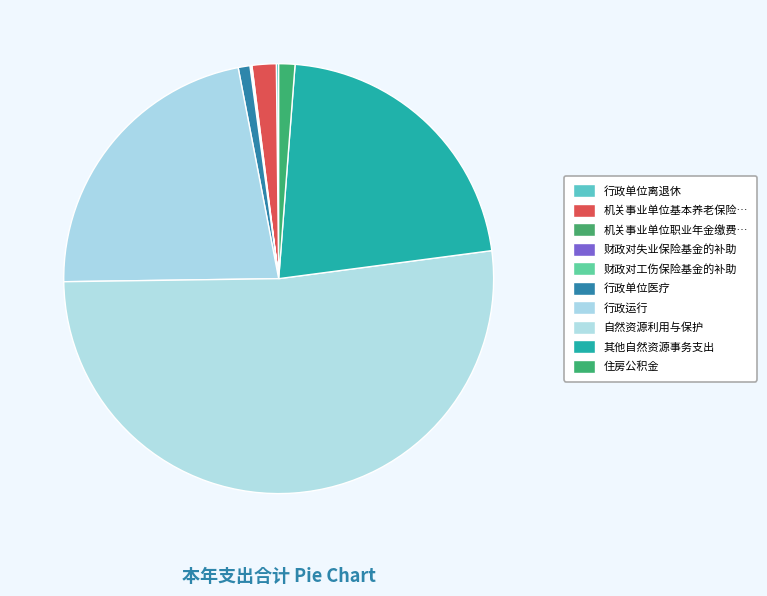

What is the smallest slice in the pie chart?

财政对失业保险基金的补助